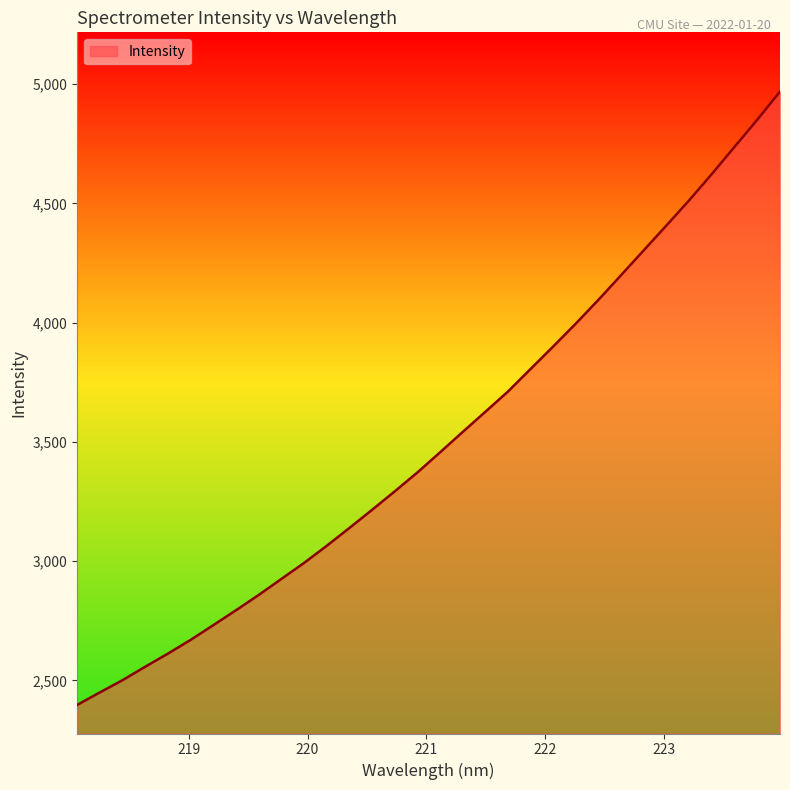

What is the difference between the maximum and minimum values?

2572.1